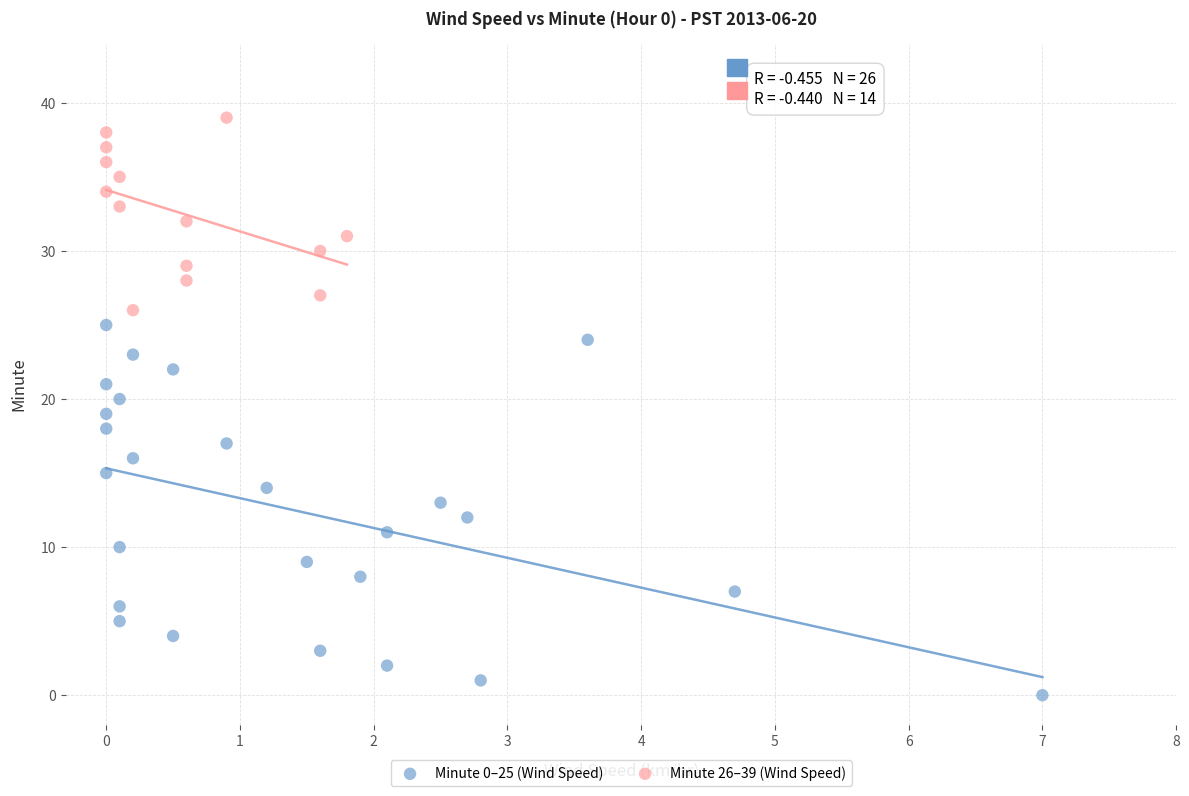

Which series reaches the maximum Y coordinate?

Minute 26–39 (Wind Speed)